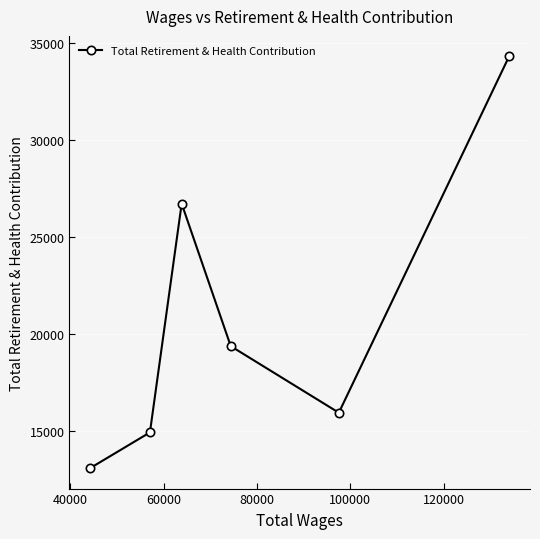

What is the minimum value shown in the chart?

13080